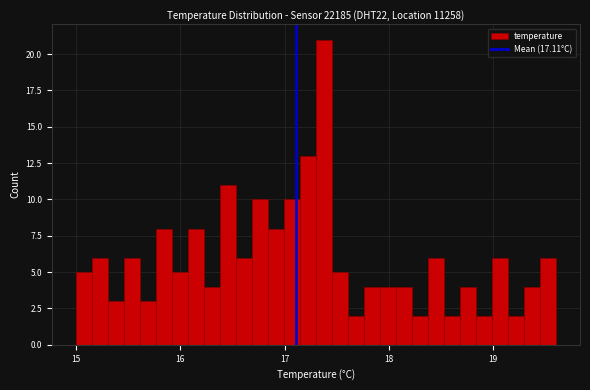

Read against the x-axis, roughly where is the centre of the tallest bar?

17.4